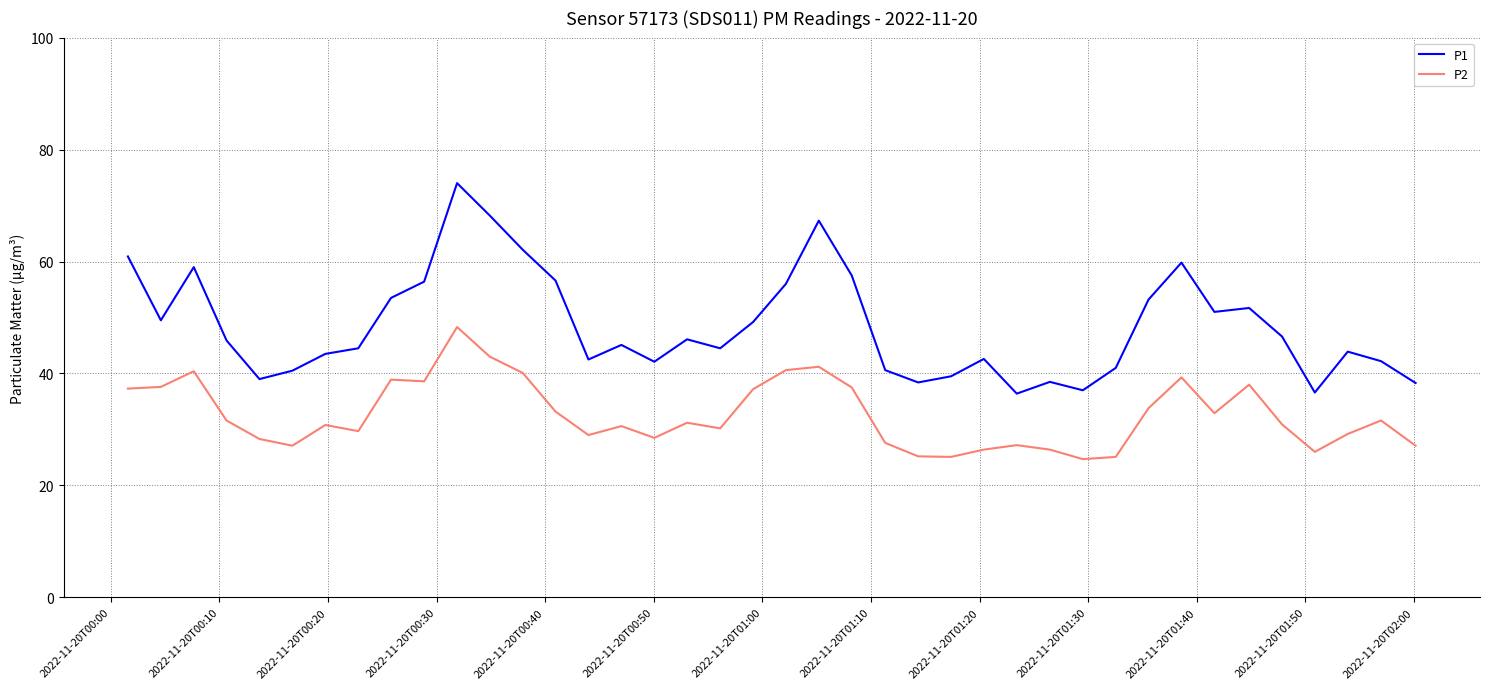

Which series has the largest total across all categories?

P1